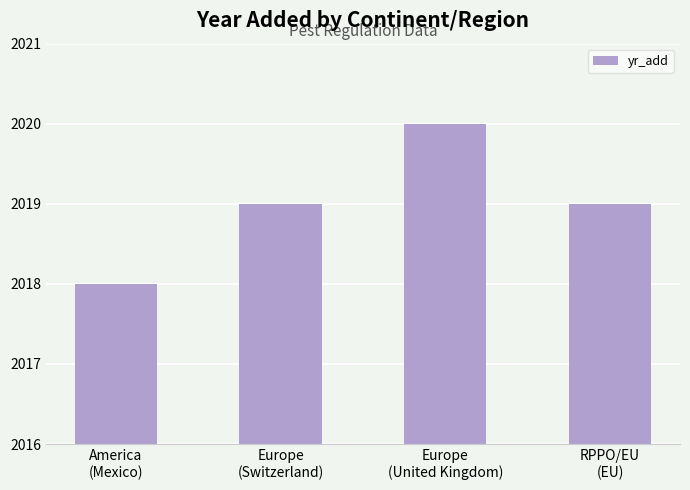

The value at RPPO/EU
(EU) is 3234. True or false?

False